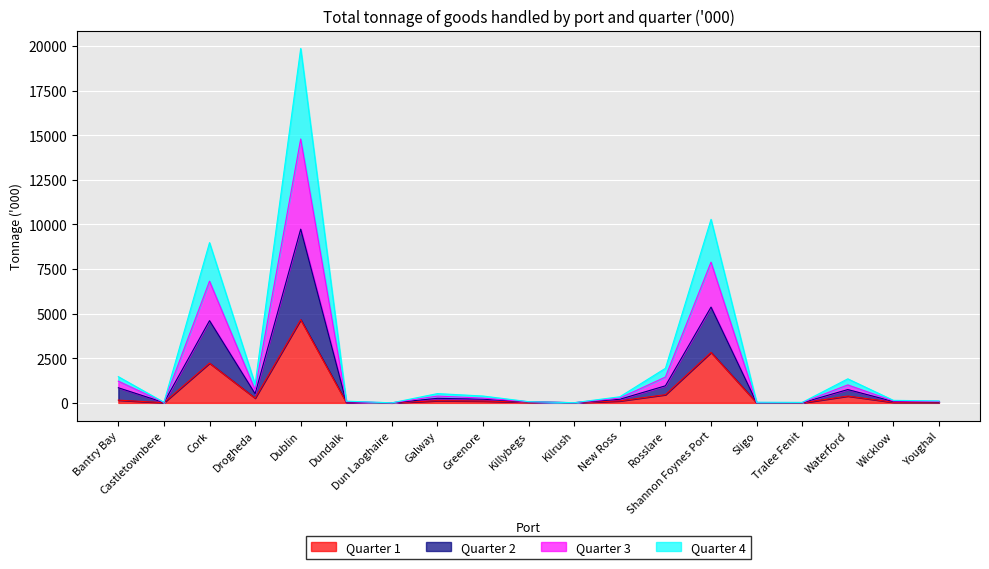

What is the total value across all series at Shannon Foynes Port?

10289